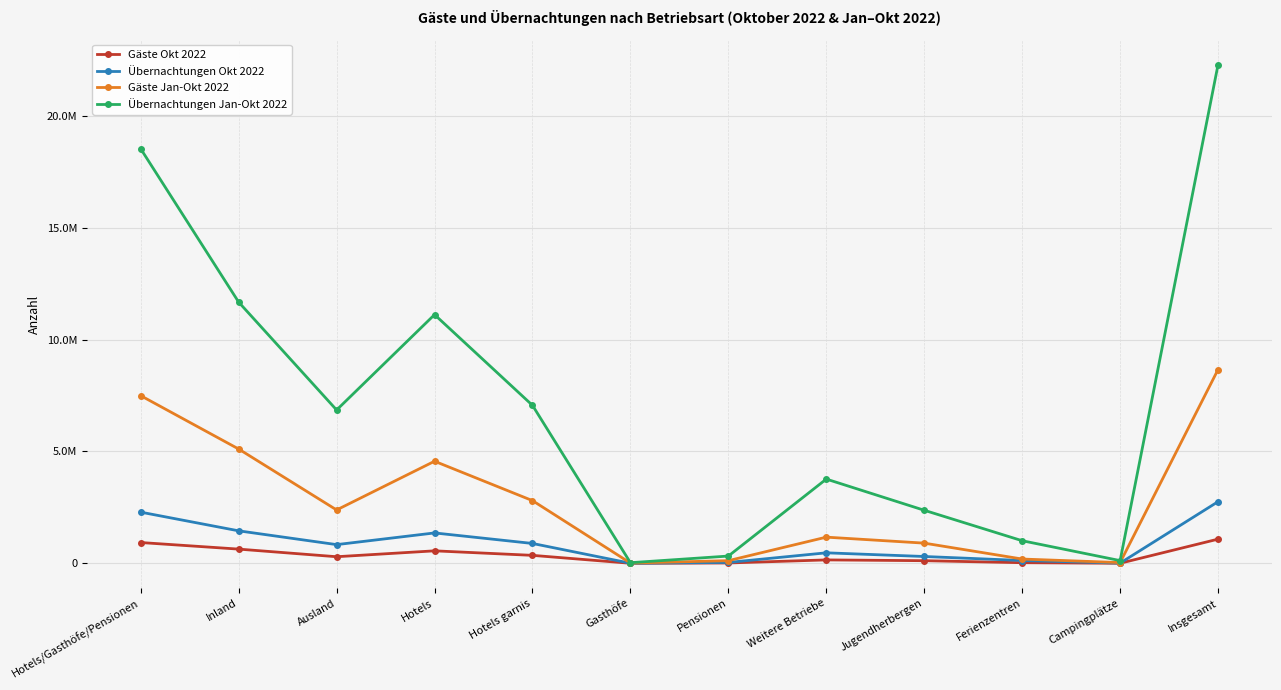

Rank the categories by Gäste Okt 2022 value from highest to lowest.

Insgesamt, Hotels/Gasthöfe/Pensionen, Inland, Hotels, Hotels garnis, Ausland, Weitere Betriebe, Jugendherbergen, Ferienzentren, Pensionen, Campingplätze, Gasthöfe